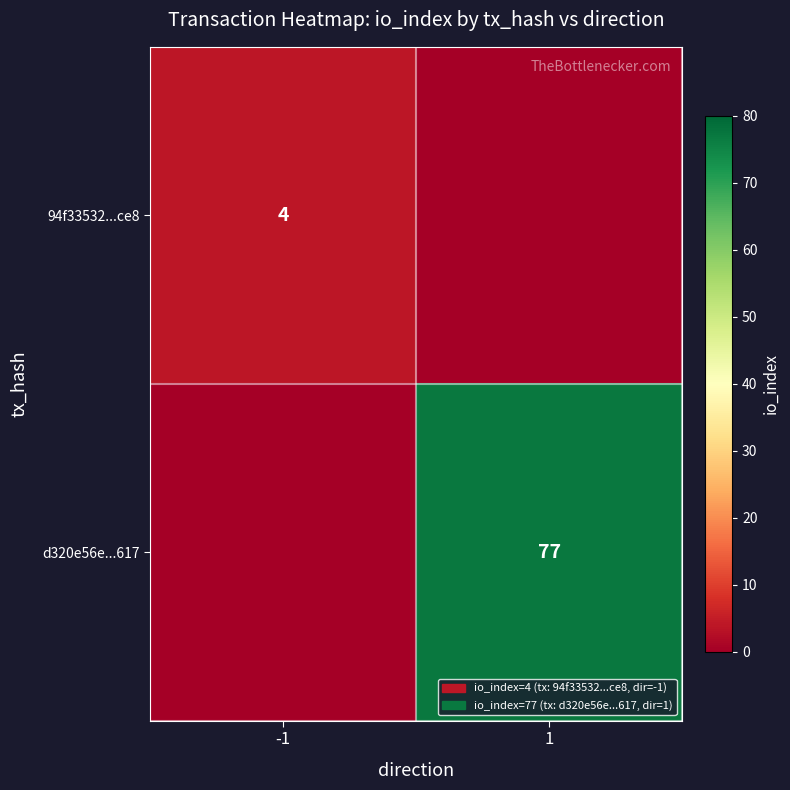

How many series are shown in this chart?

2